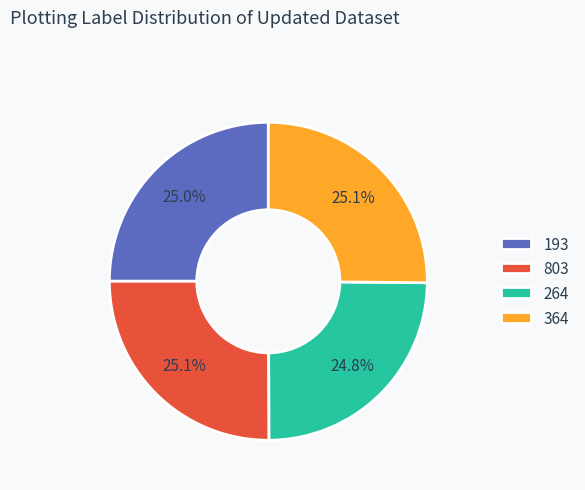

To the nearest percent, what percentage of the pie is 364?

25%